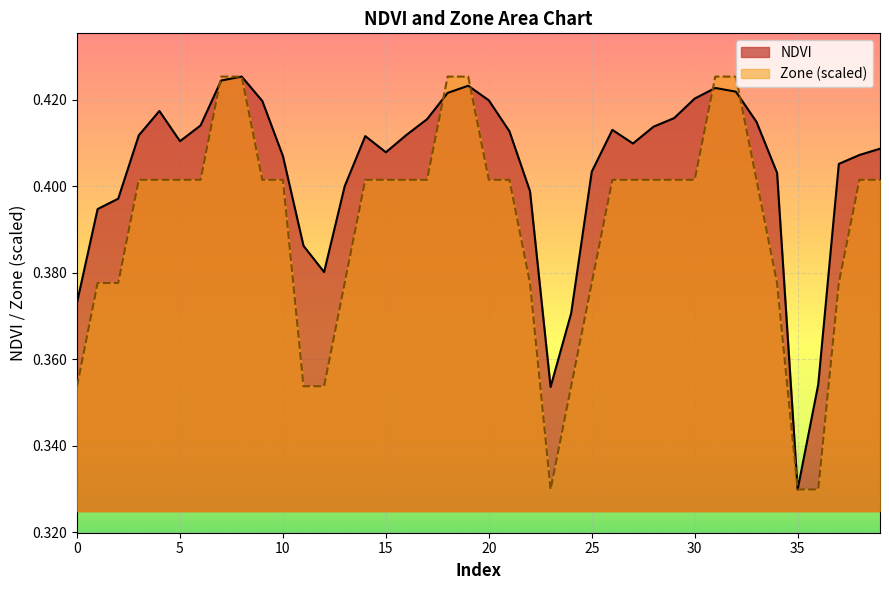

Which series has the largest total across all categories?

NDVI